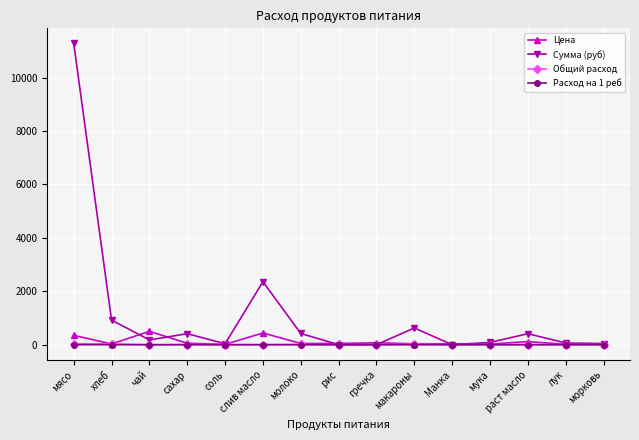

True or false: Общий расход has more than 2 points higher than both neighbors.

True